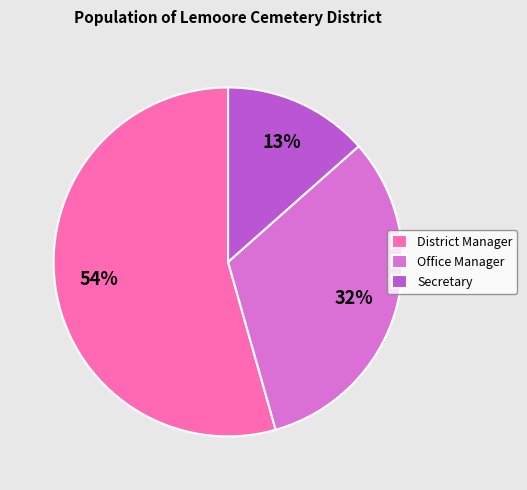

What is the smallest slice in the pie chart?

Secretary